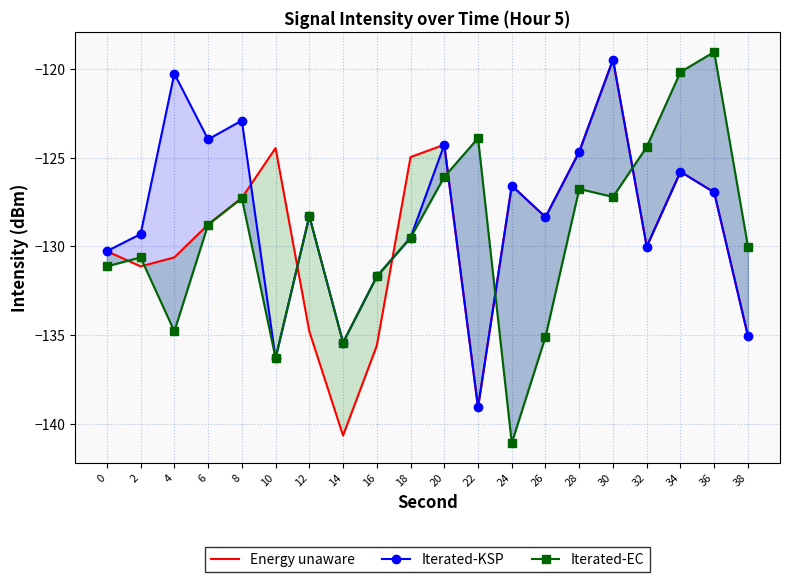

Where is the first local maximum for Energy unaware?

10